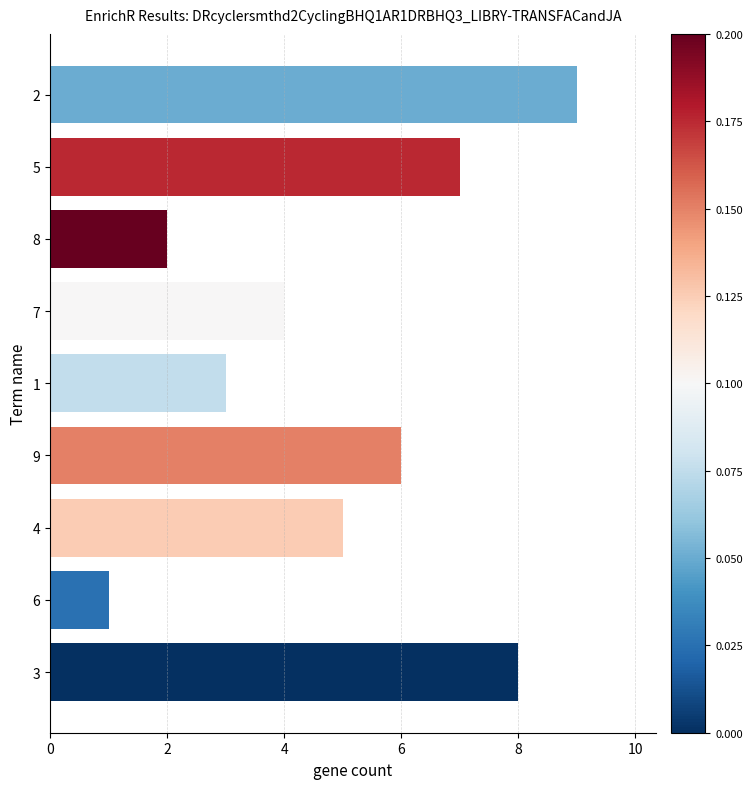

What is the difference between the second highest and minimum values?

7